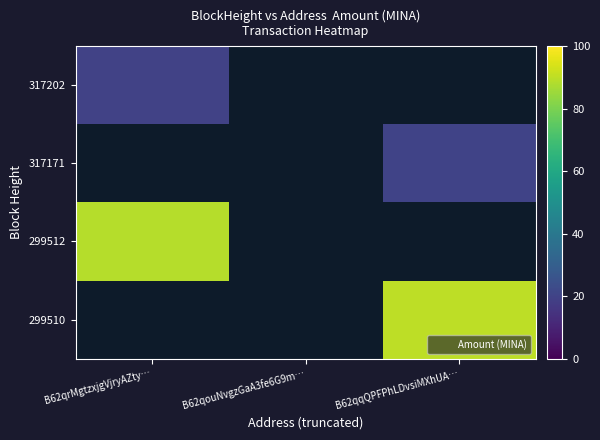

Where is 317202 nearest to the value 19?

B62qrMgtzxjgVjryAZty…